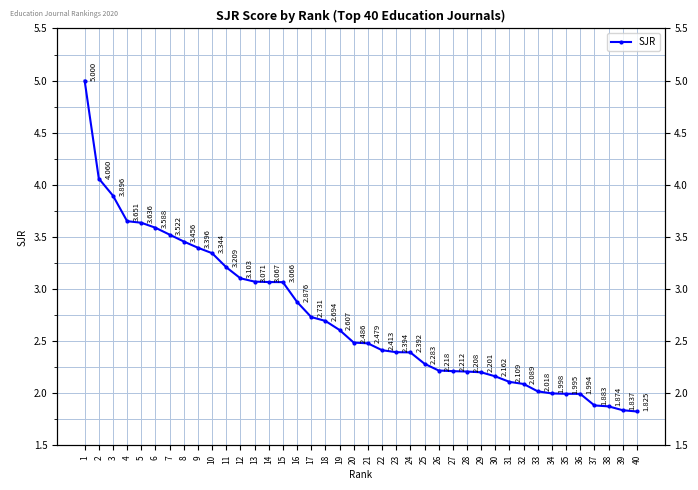

The value at 4 is 2.5. True or false?

False